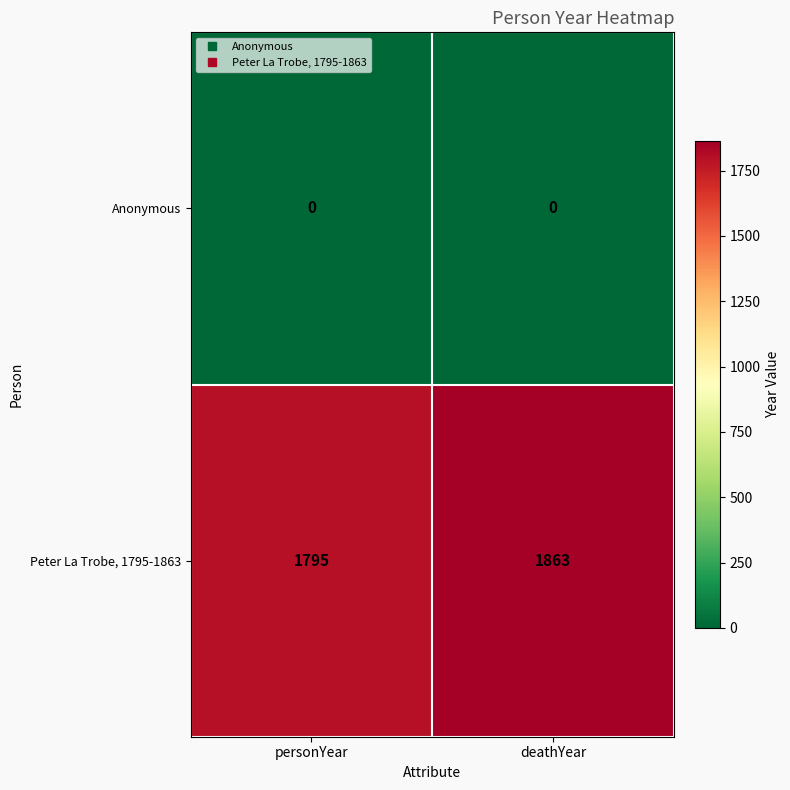

At which category is the sum across all series the highest?

deathYear